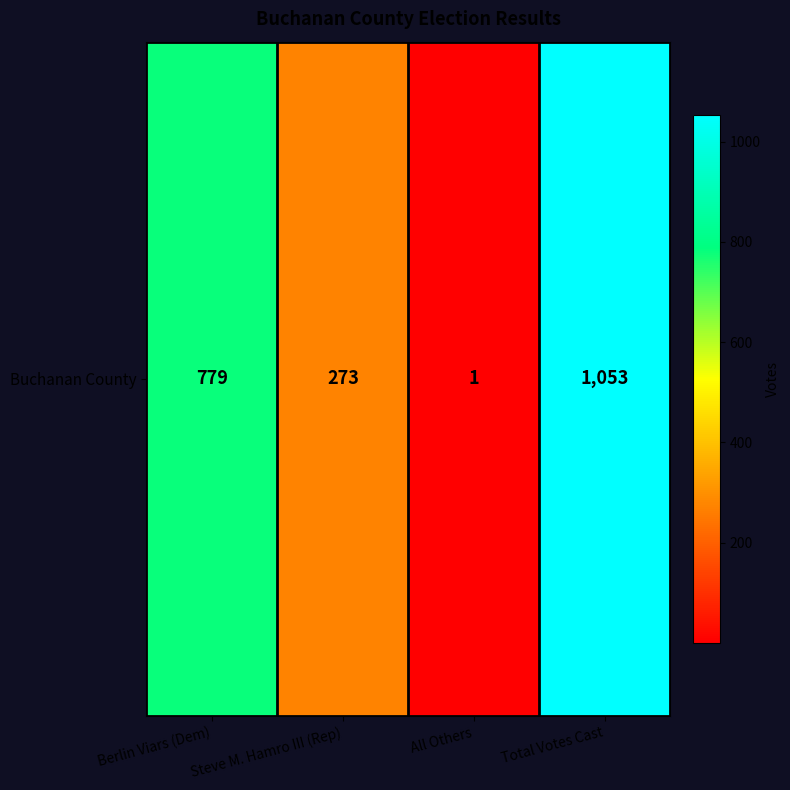

What is the ratio of the value at Steve M. Hamro III (Rep) to the value at All Others?

273.0